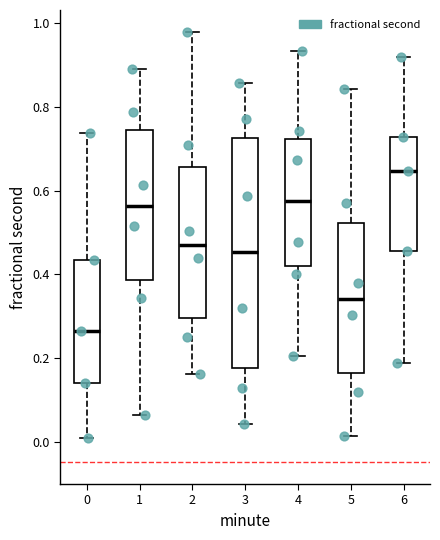

Comparing the boxes themselves (not the whiskers), which one is the tallest?

3